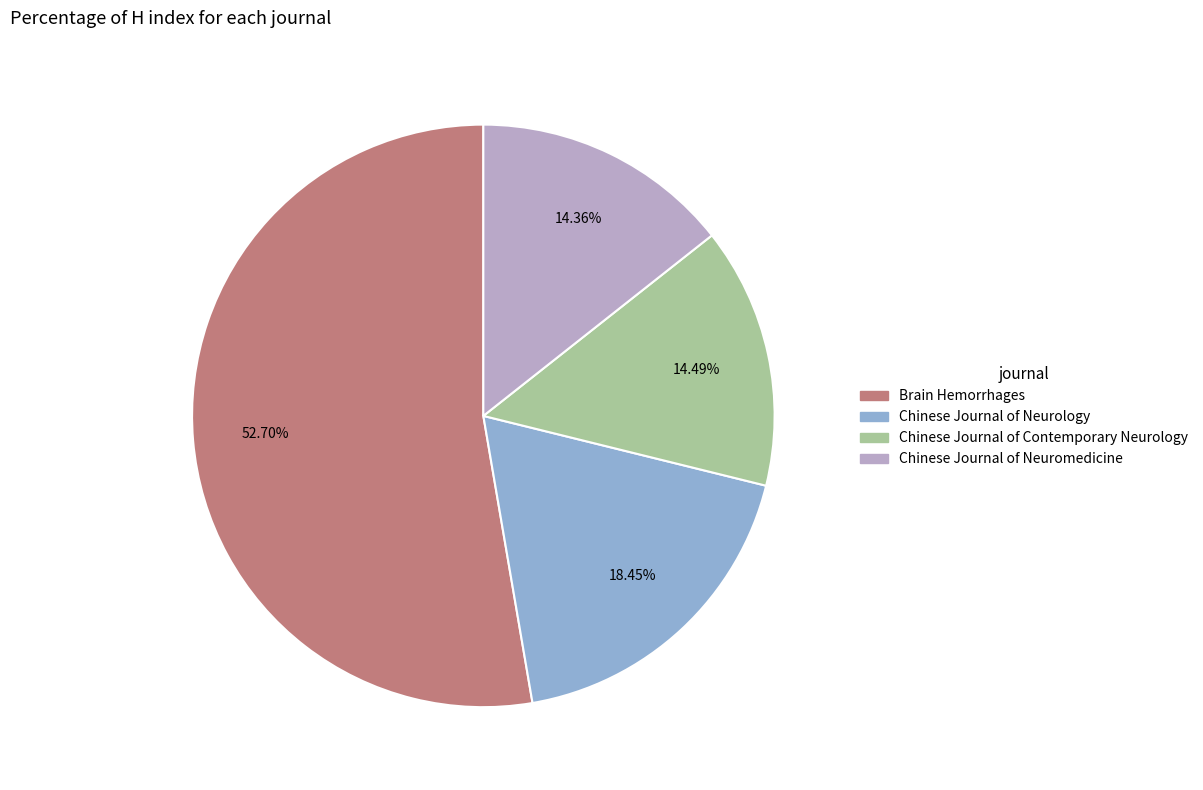

To the nearest percent, what portion does Chinese Journal of Neuromedicine represent?

14%